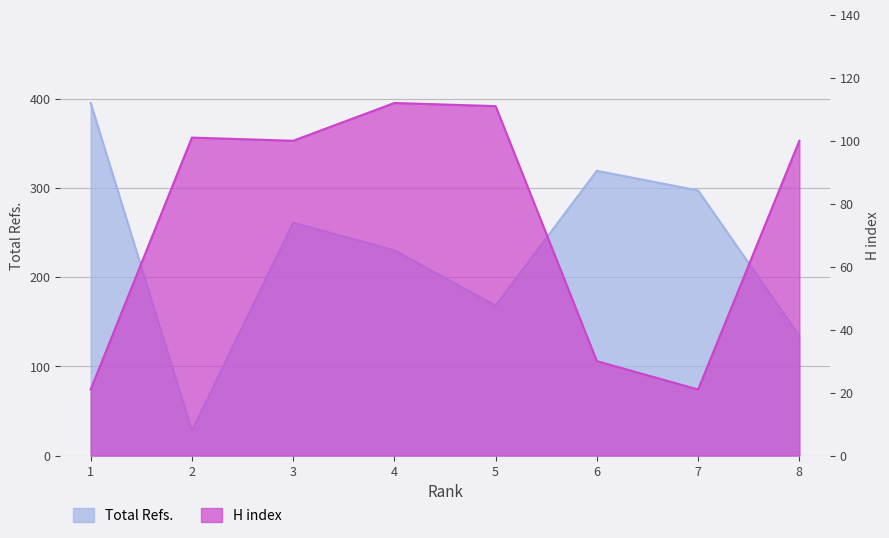

What is the sum of the Total Refs. values at 6 and 1?

714